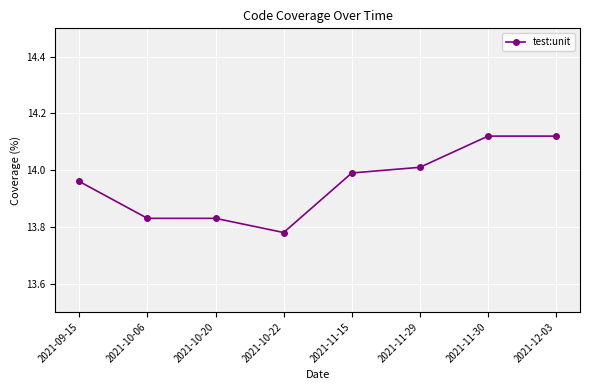

What is the sum of the values at 2021-10-22 and 2021-11-15?

27.8